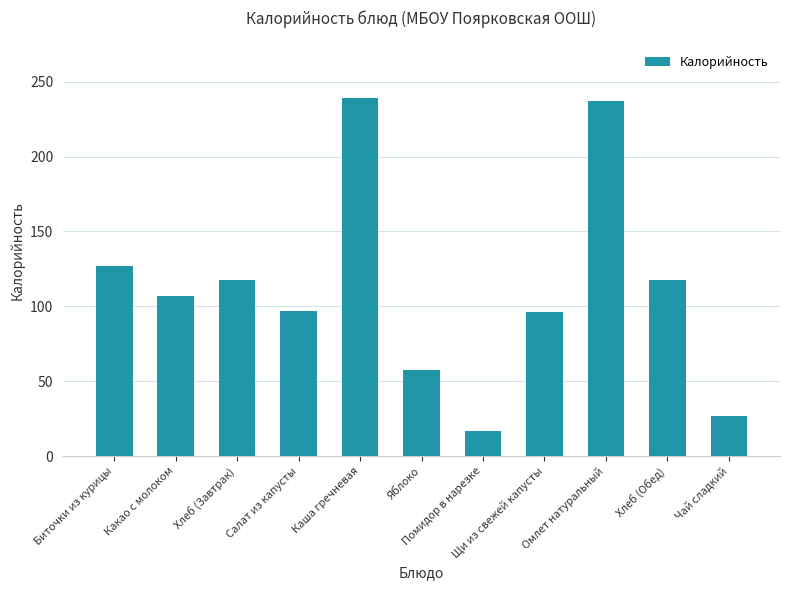

How many bars are there in total?

11